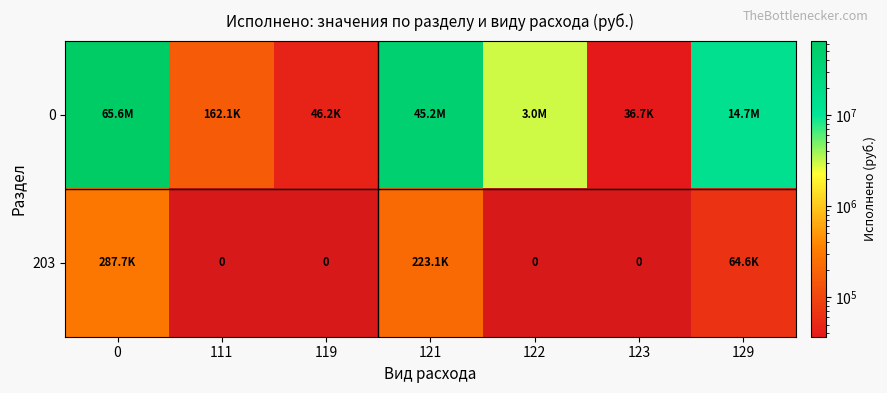

What is the greatest value displayed?

65635438.5